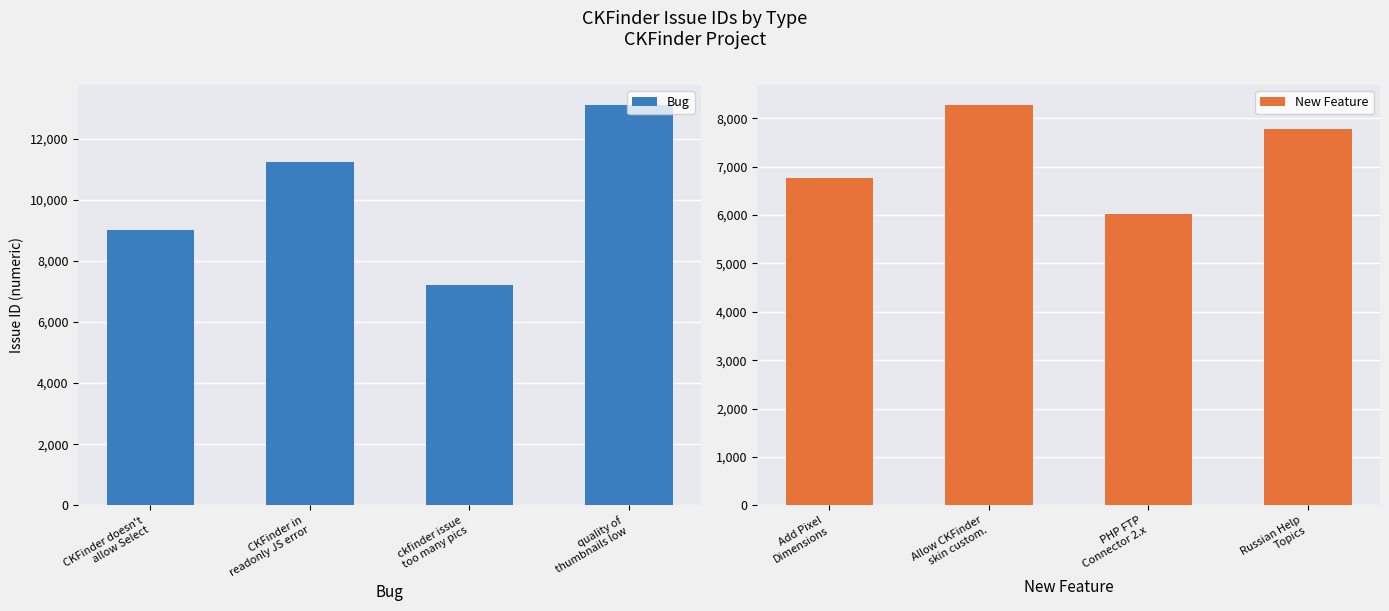

What is the difference between the maximum and minimum values in the New Feature series?

2260